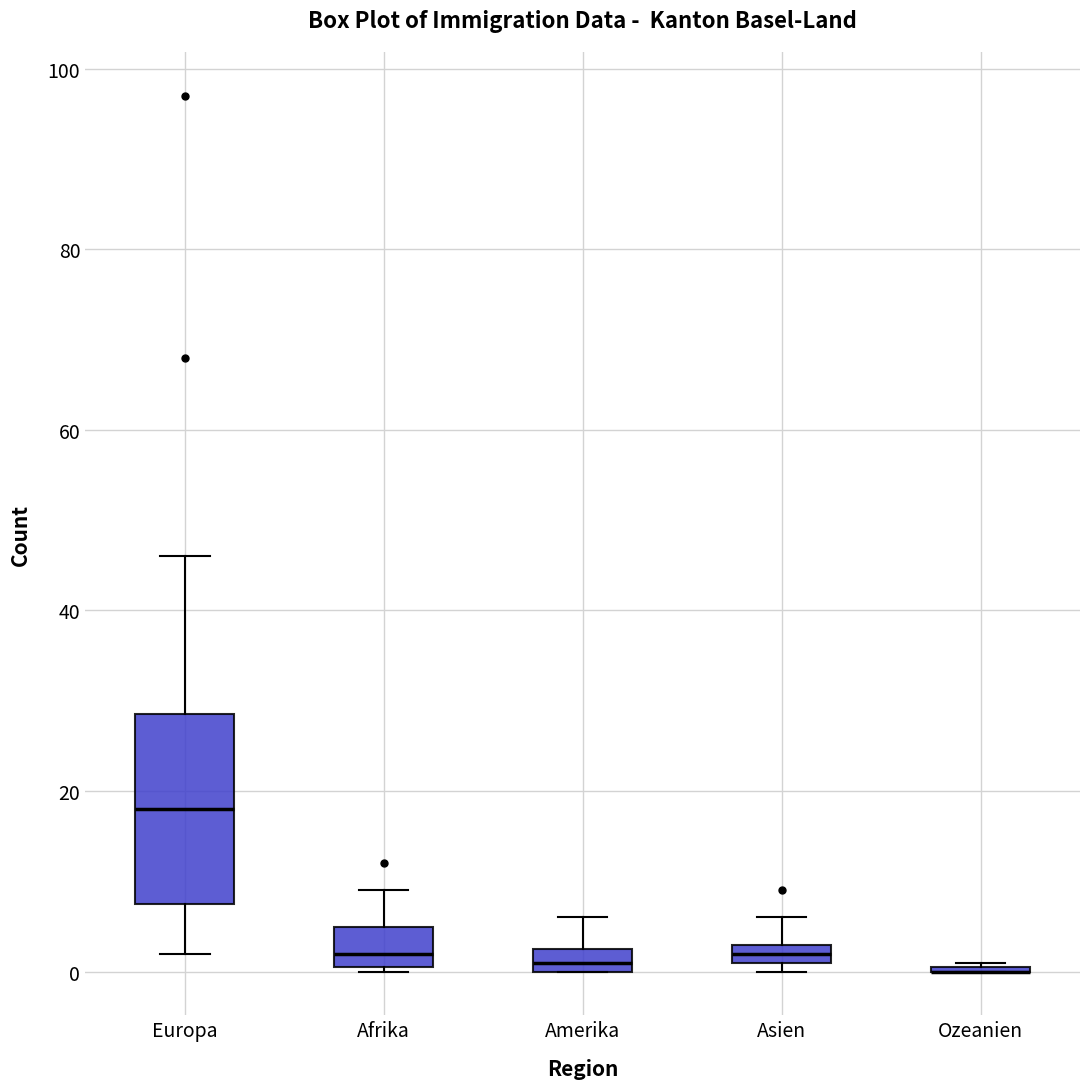

Which box is the tallest, from its lower edge to its upper edge?

Europa